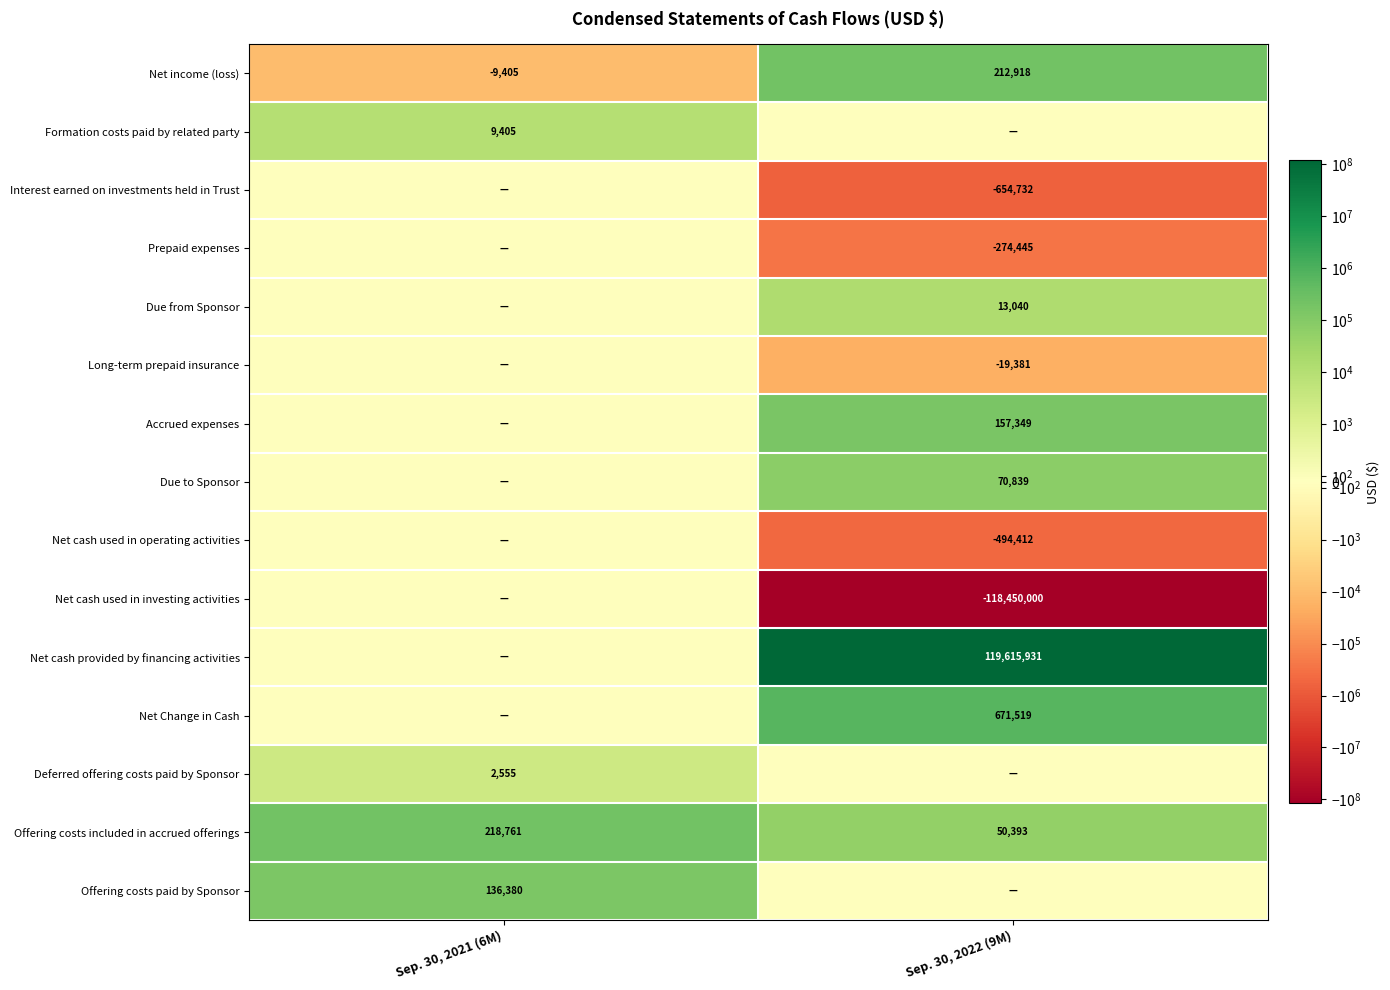

Is the value of Net cash used in operating activities at Sep. 30, 2022 (9M) greater than the value of Net Change in Cash at Sep. 30, 2022 (9M)?

No